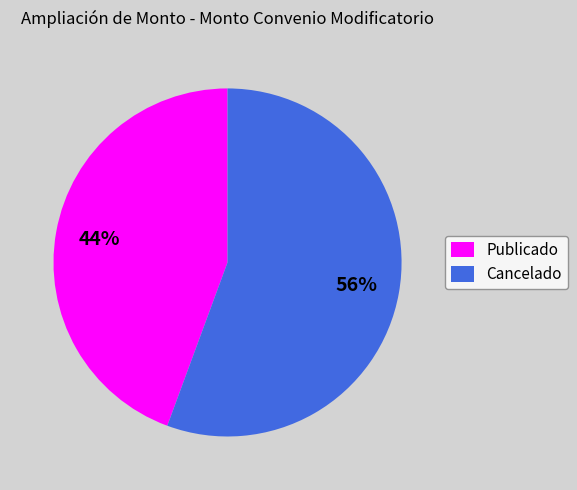

Do Cancelado and Publicado together represent more than half of the pie?

Yes